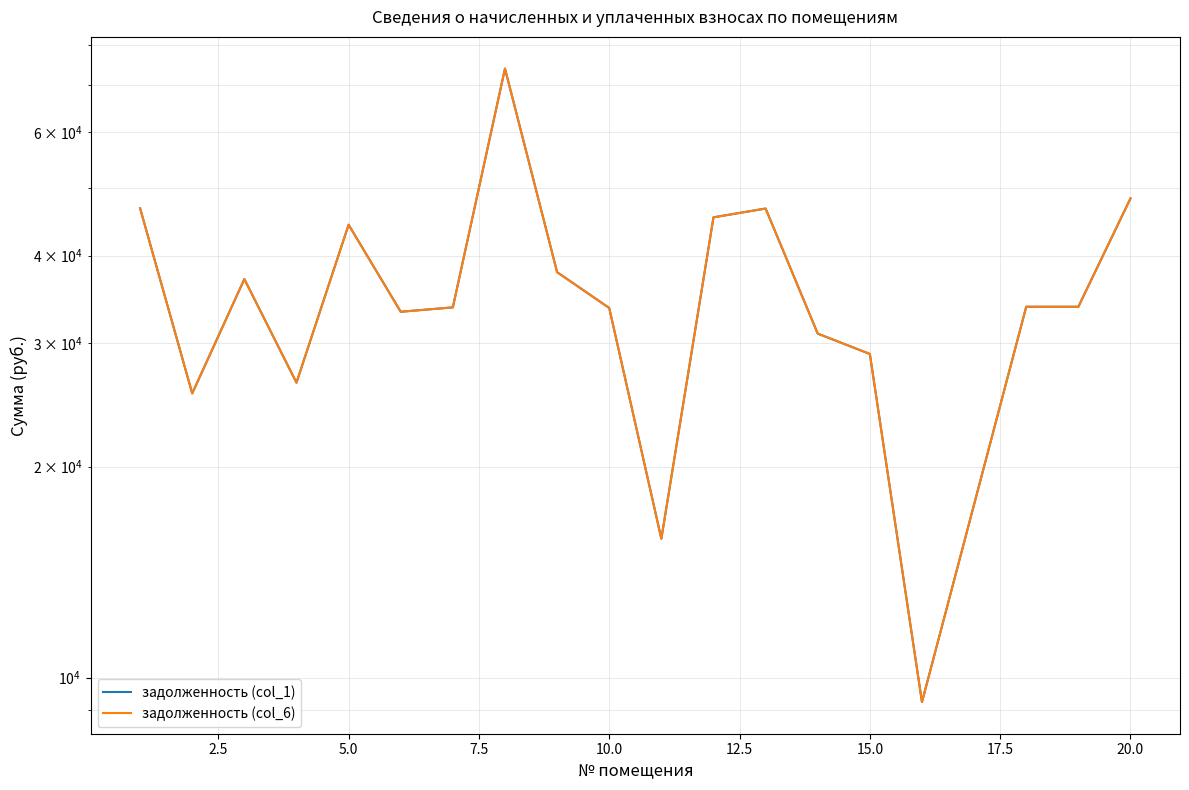

What are all the series names shown in the legend?

задолженность (col_1), задолженность (col_6)